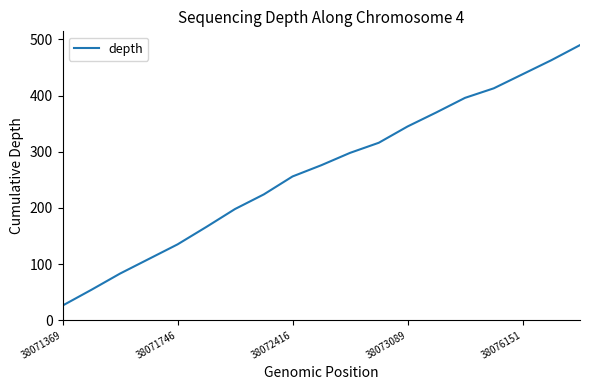

What is the smallest value displayed?

26